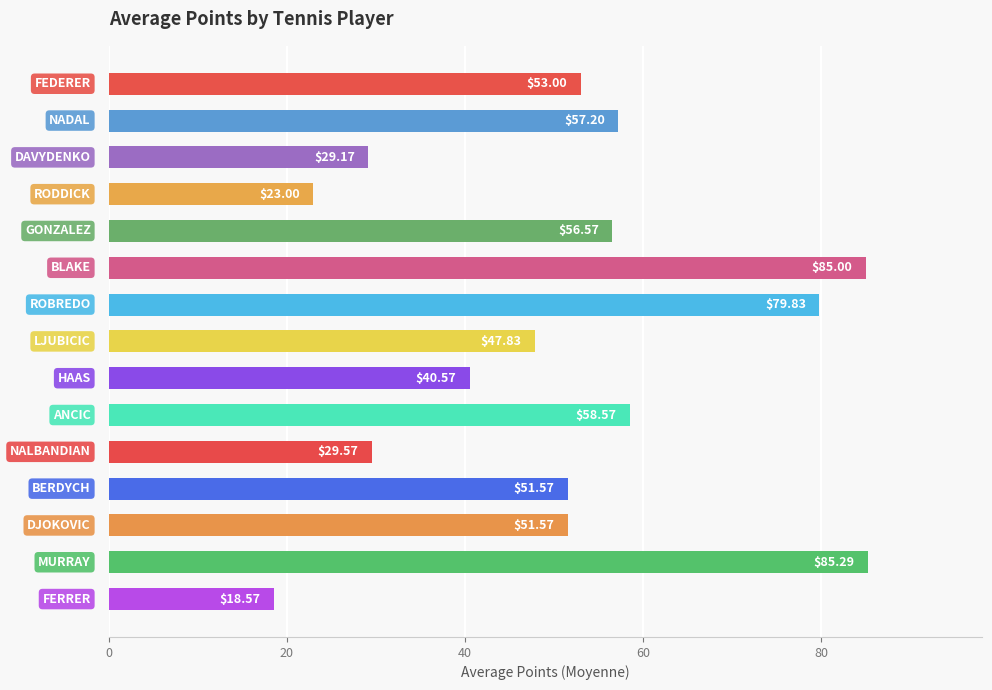

What is the difference between the maximum and minimum values?

66.7